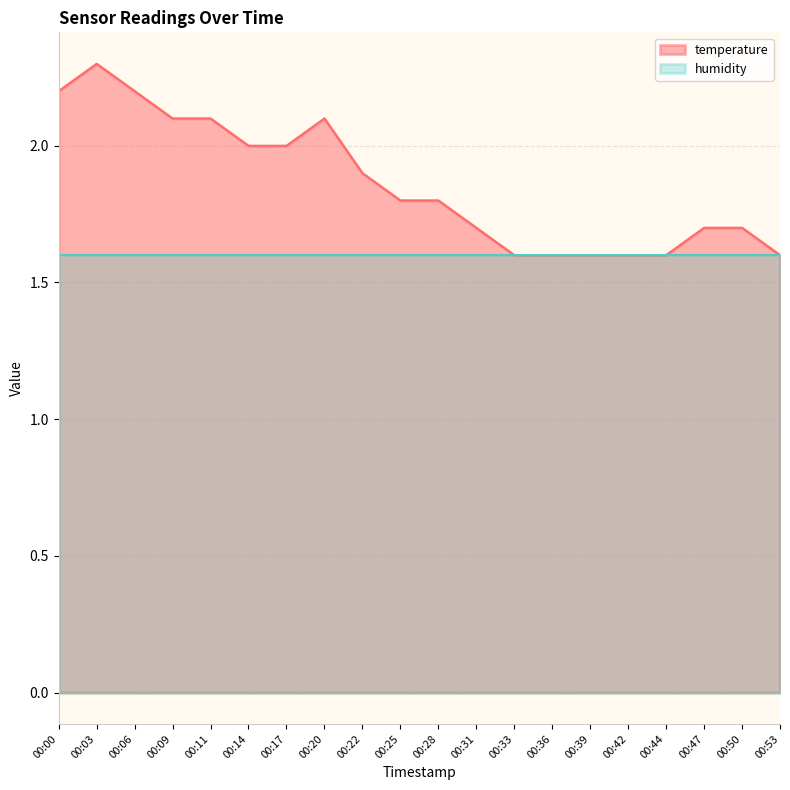

How many lines are shown in the chart?

2